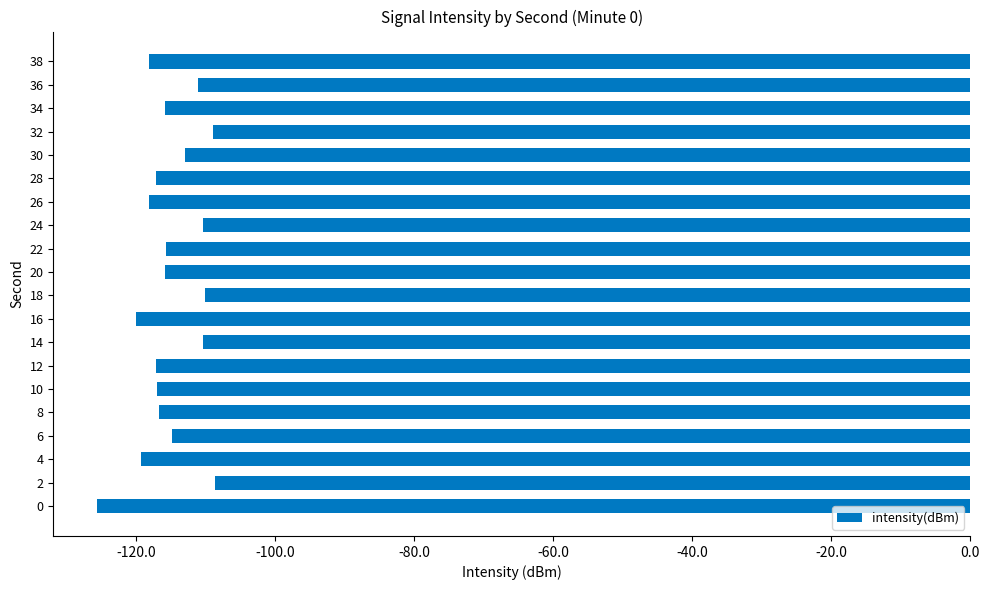

What is the difference between the maximum and minimum values?

17.0